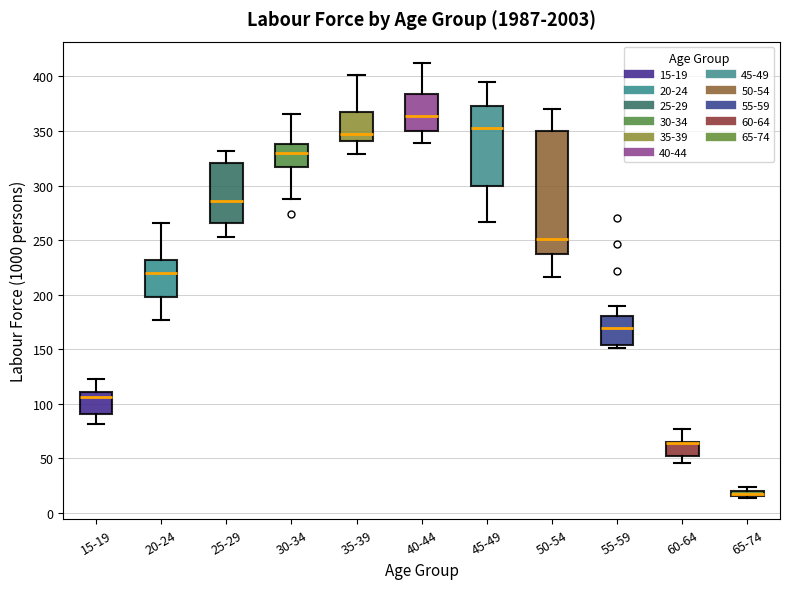

Where is the upper edge of the box for 15-19 on the y-axis? The values are not printed on the chart, so give them approximately, as read against the axis.

110